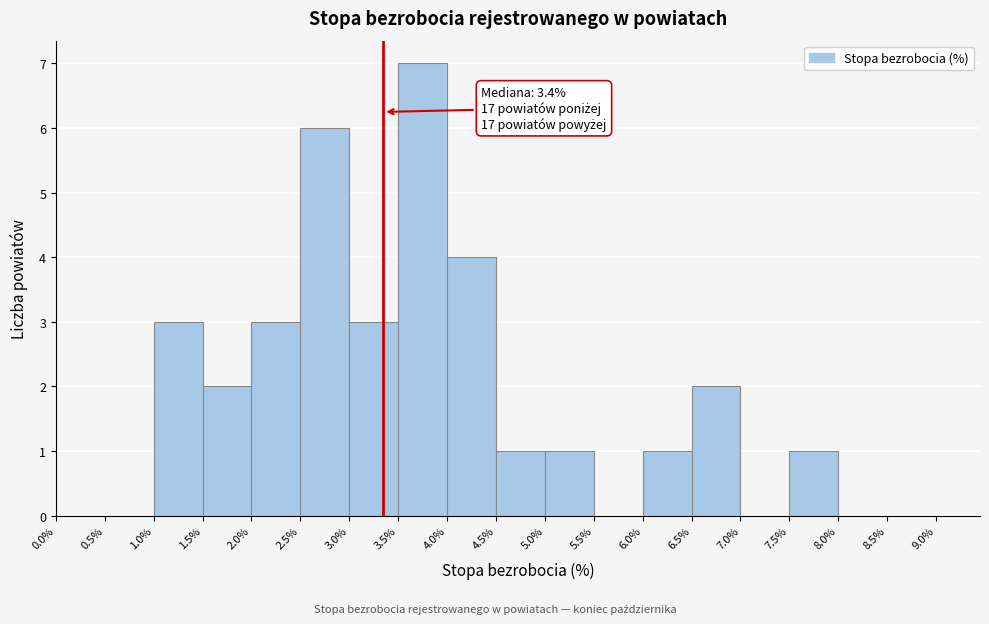

Over which range of the x-axis is the bar tallest?

3.5% to 4.0%